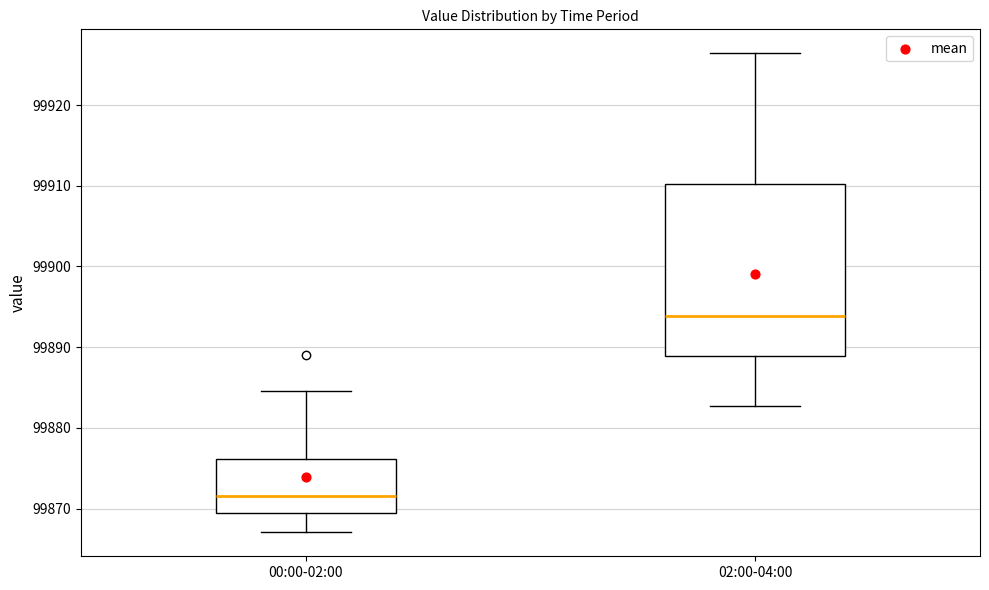

Comparing the boxes themselves (not the whiskers), which one is the tallest?

02:00-04:00